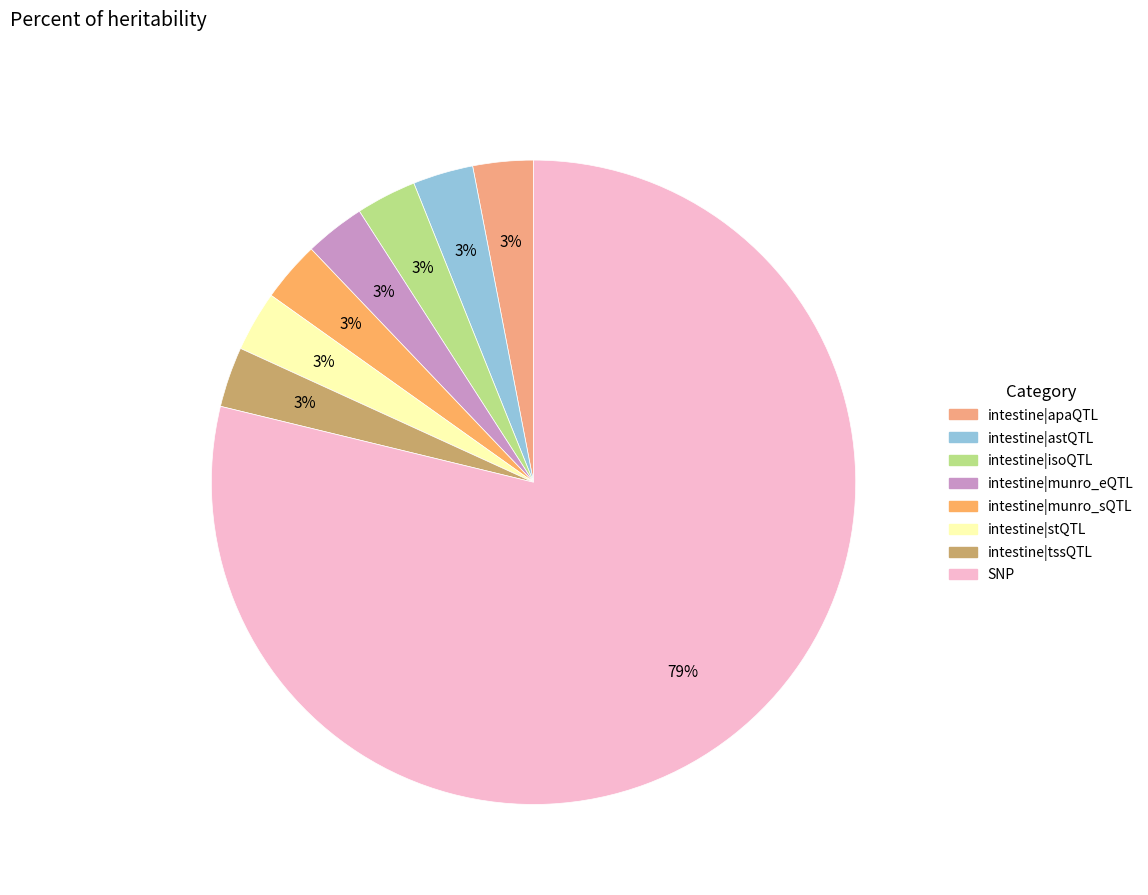

Count the number of slices in the pie.

8